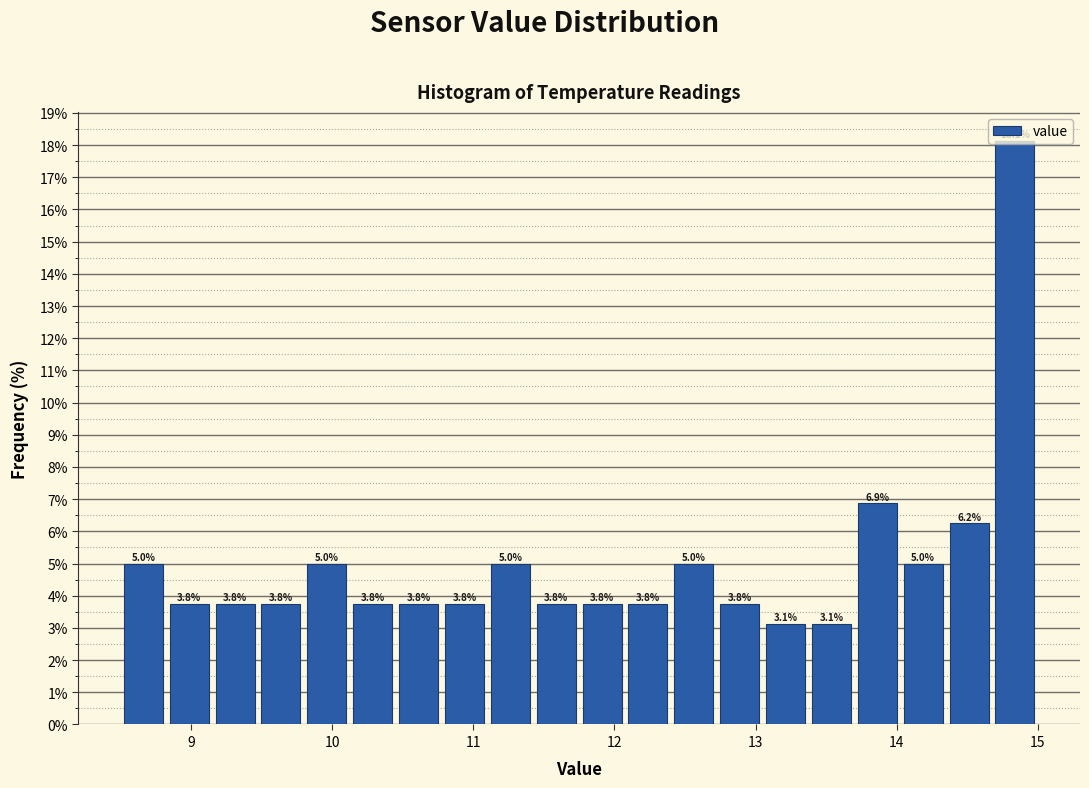

Around what value on the x-axis is the tallest bar? Give the approximate position of its centre, as read against the axis.

14.8